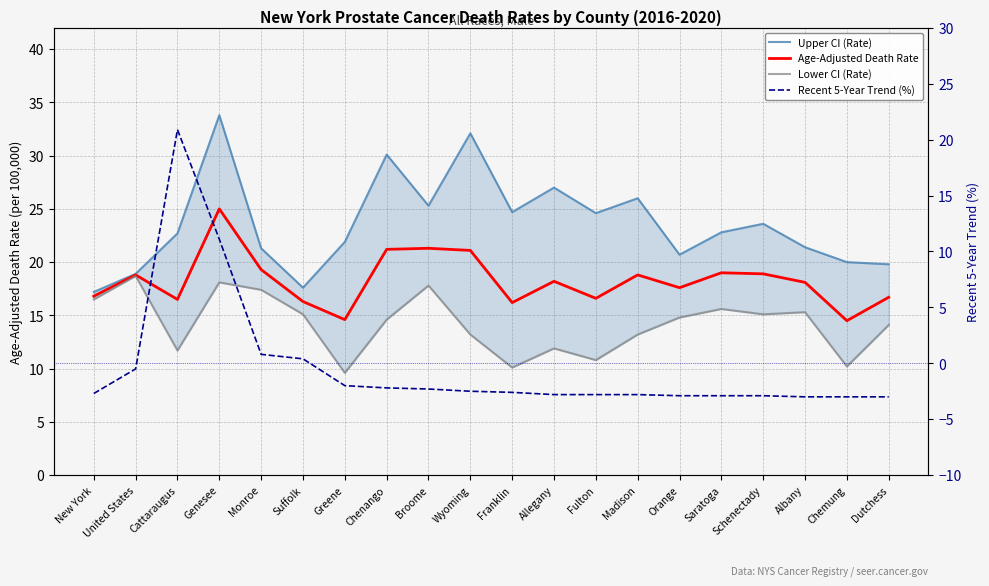

How many values in the Age-Adjusted Death Rate series exceed 18?

11